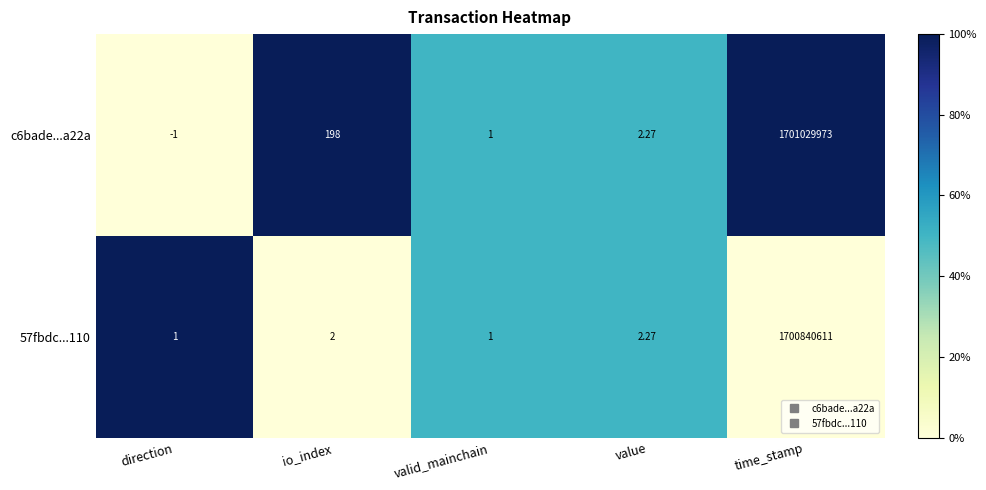

Which series has the largest range (max minus min)?

c6bade...a22a